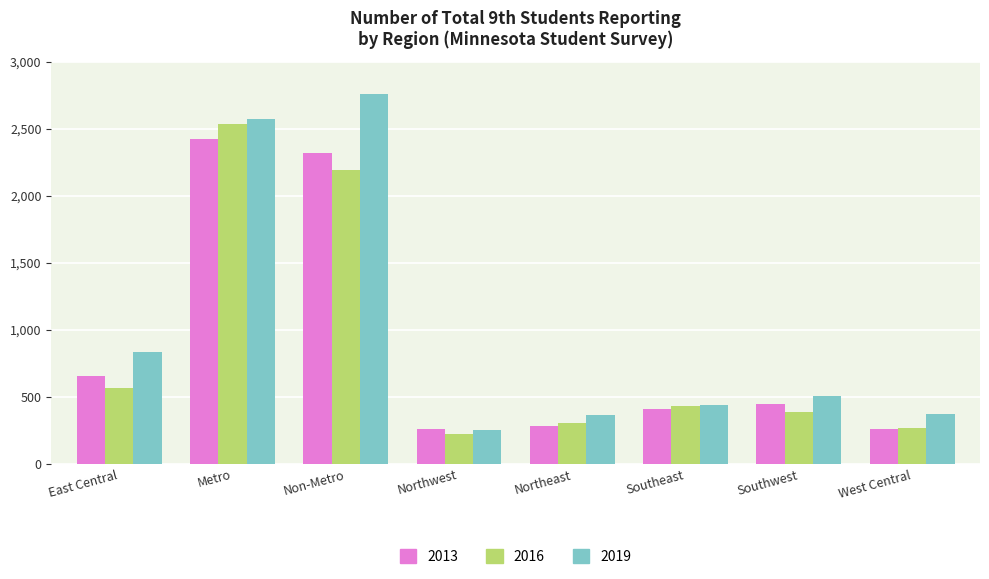

Are the bars grouped side by side (vs. stacked)?

Yes